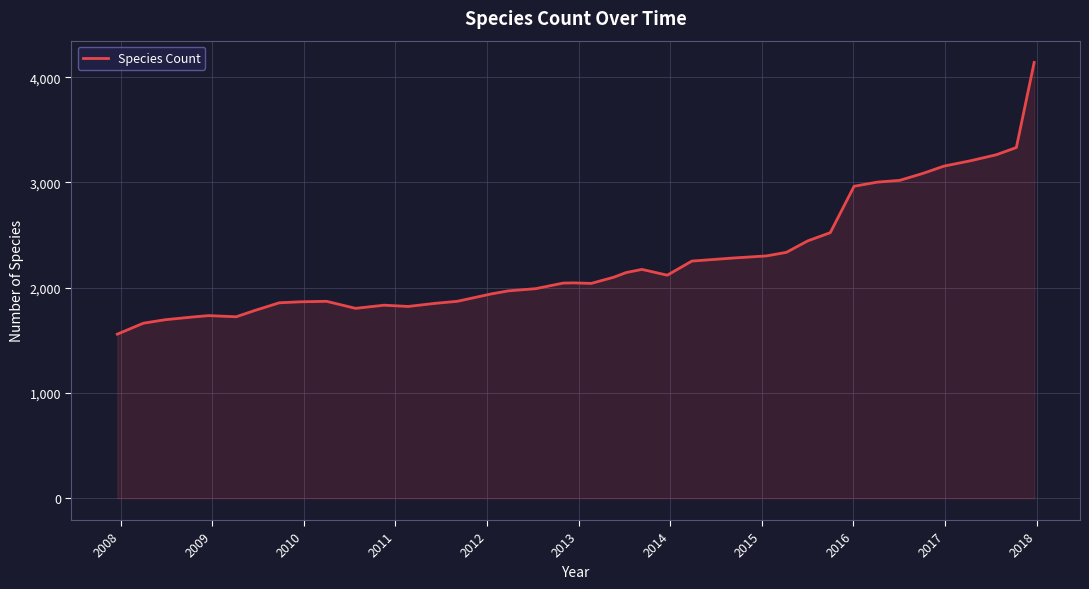

What is the smallest value displayed?

1559